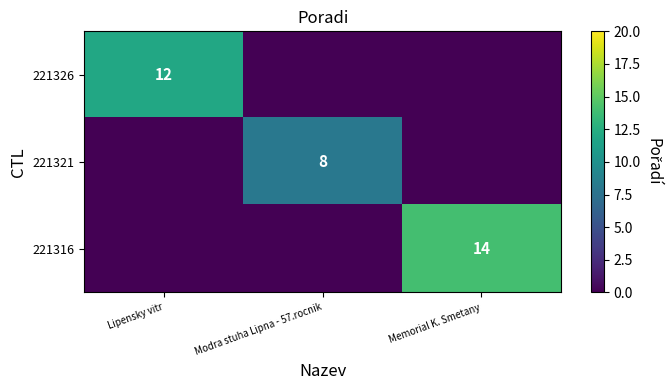

How many data points does each series have?

3